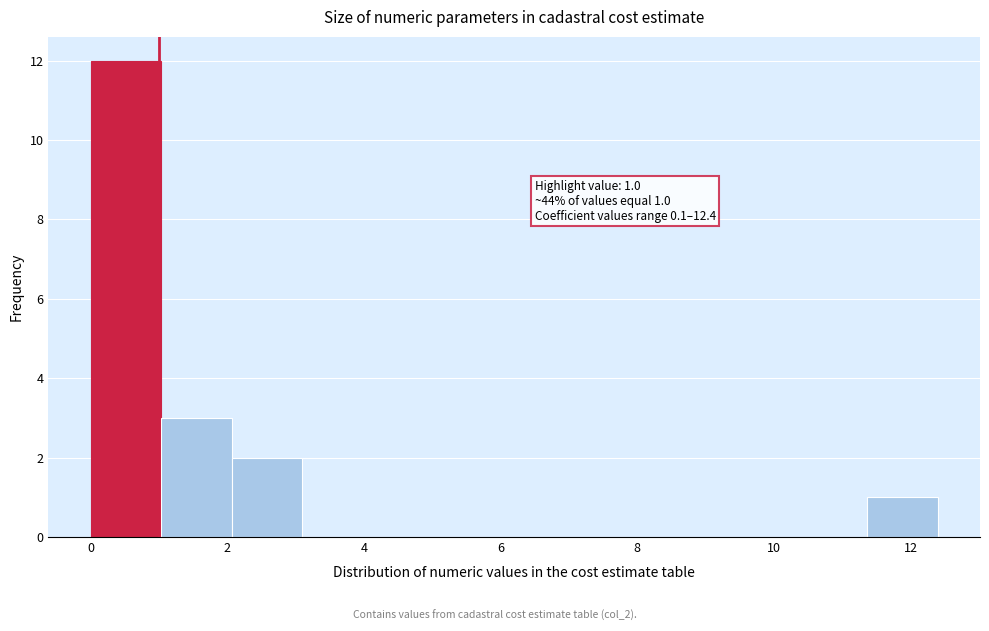

Over which range of the x-axis is the bar tallest?

0.0 to 1.0